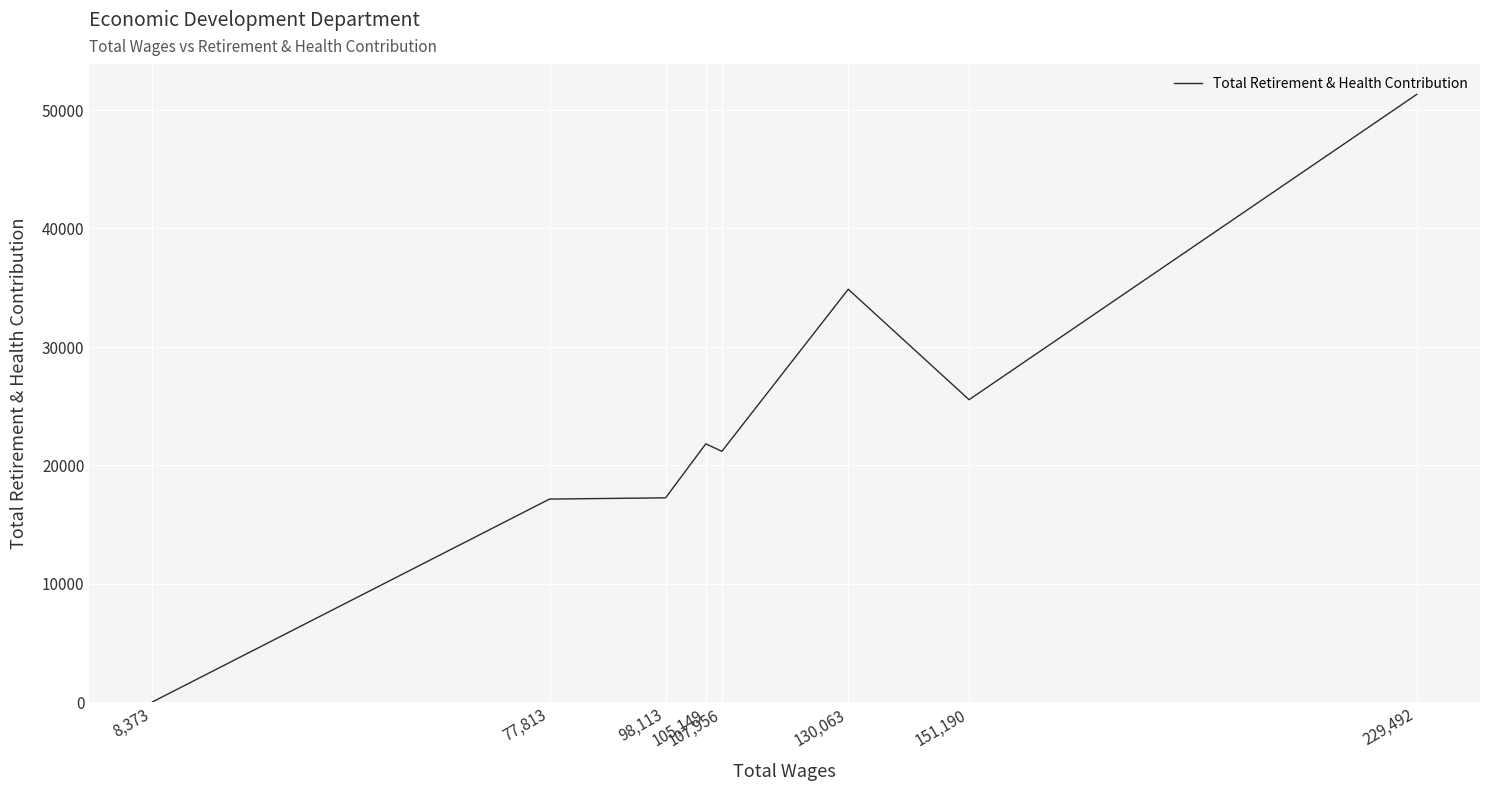

How many lines are shown in the chart?

1